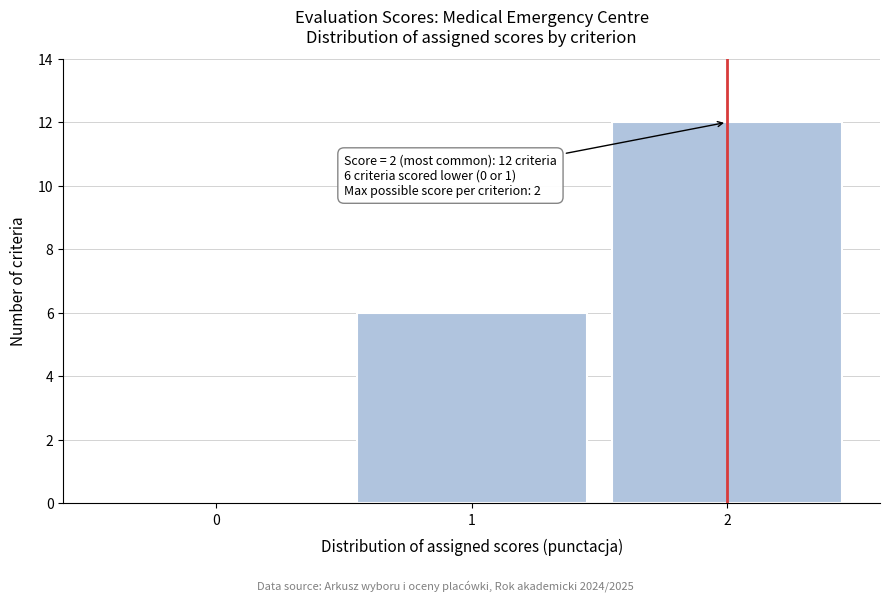

Reading left to right, what are all the values shown in this chart?

0=0	1=6	2=12